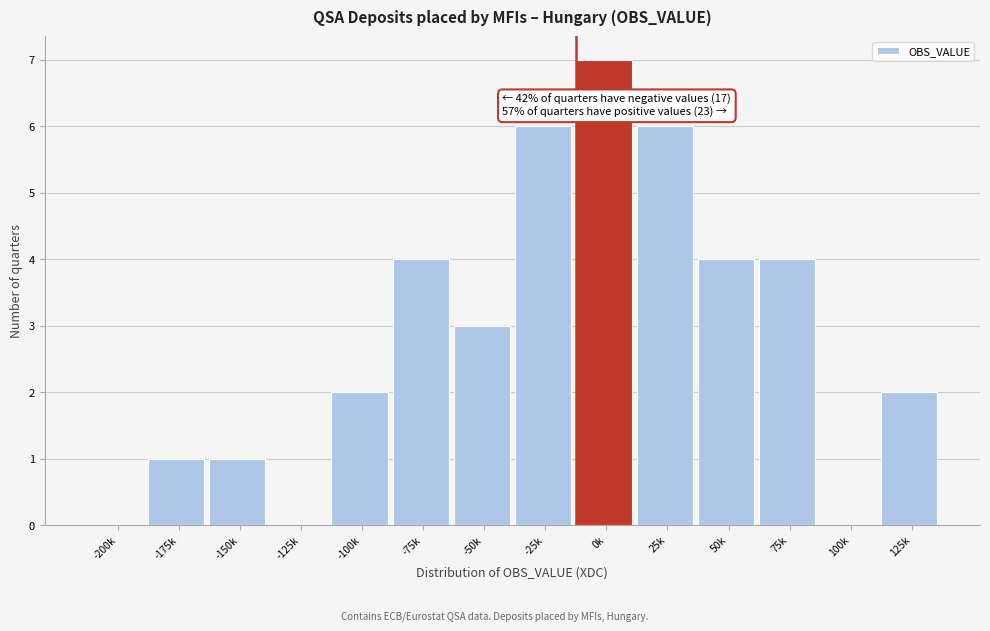

Reading left to right, what are all the values shown in this chart?

-200k=0	-175k=1	-150k=1	-125k=0	-100k=2	-75k=4	-50k=3	-25k=6	0k=7	25k=6	50k=4	75k=4	100k=0	125k=2